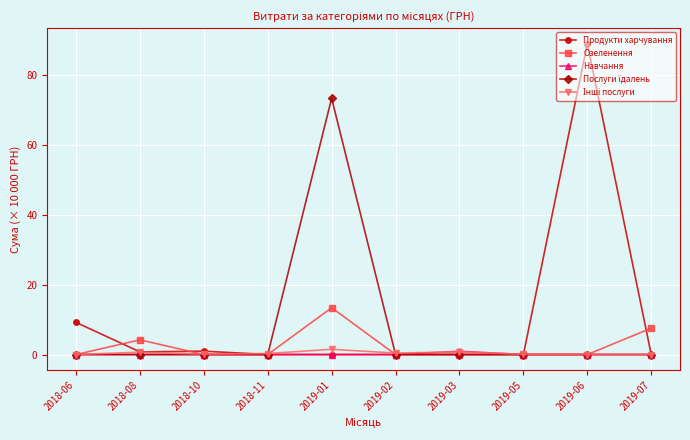

What is the total value across all series at 2019-06?

88.8